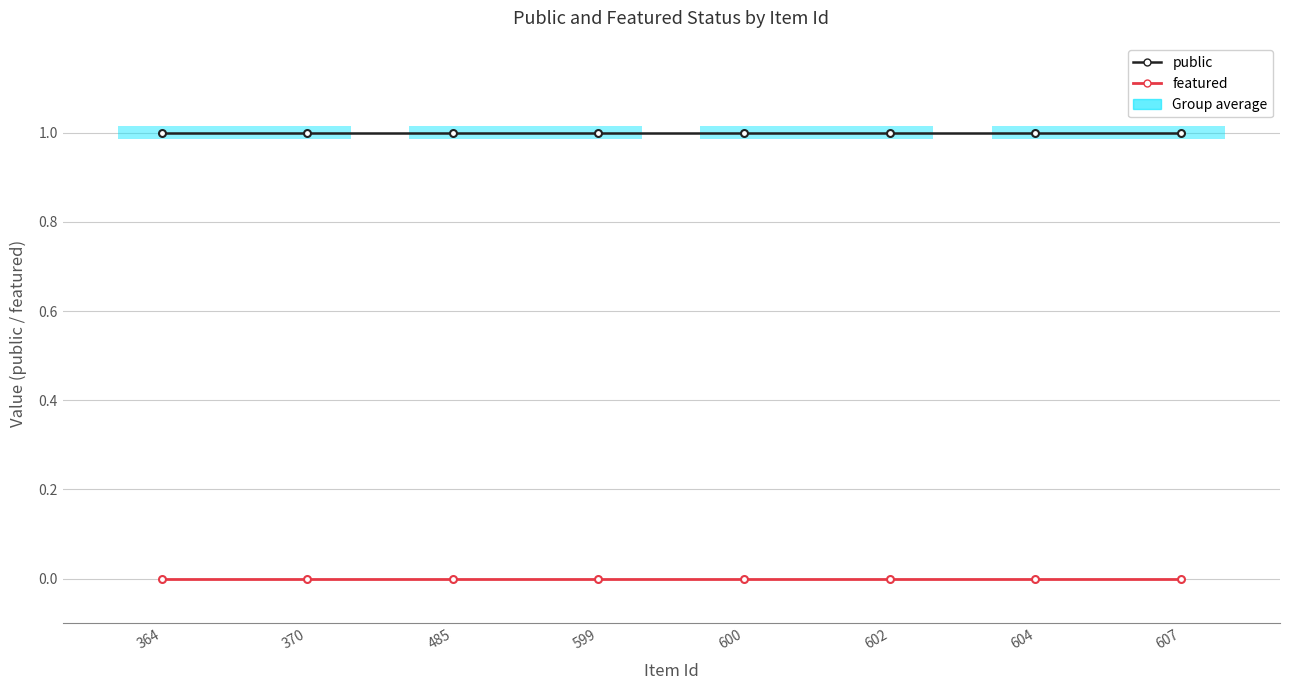

True or false: featured has more than 2 interior local peaks.

False